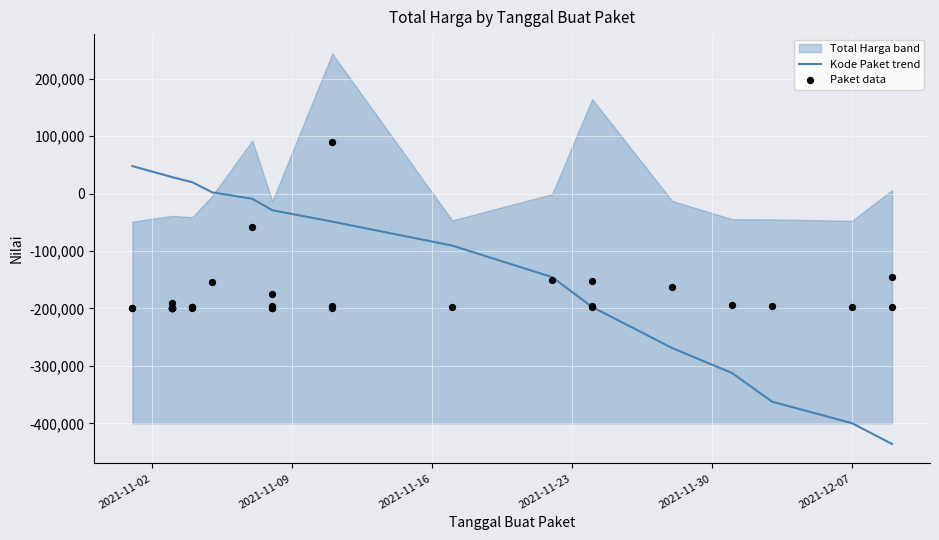

What is the change in value from 2021-11-04 to 2021-11-05?

-17642.6